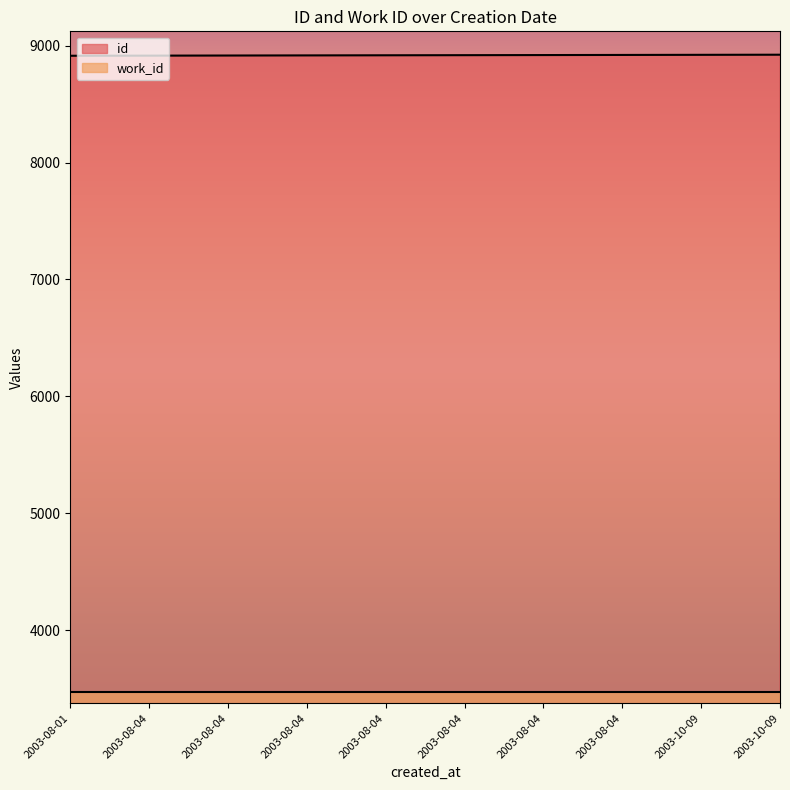

Rank the categories by value from highest to lowest.

2003-10-09, 2003-10-09, 2003-08-04, 2003-08-04, 2003-08-04, 2003-08-04, 2003-08-04, 2003-08-04, 2003-08-04, 2003-08-01